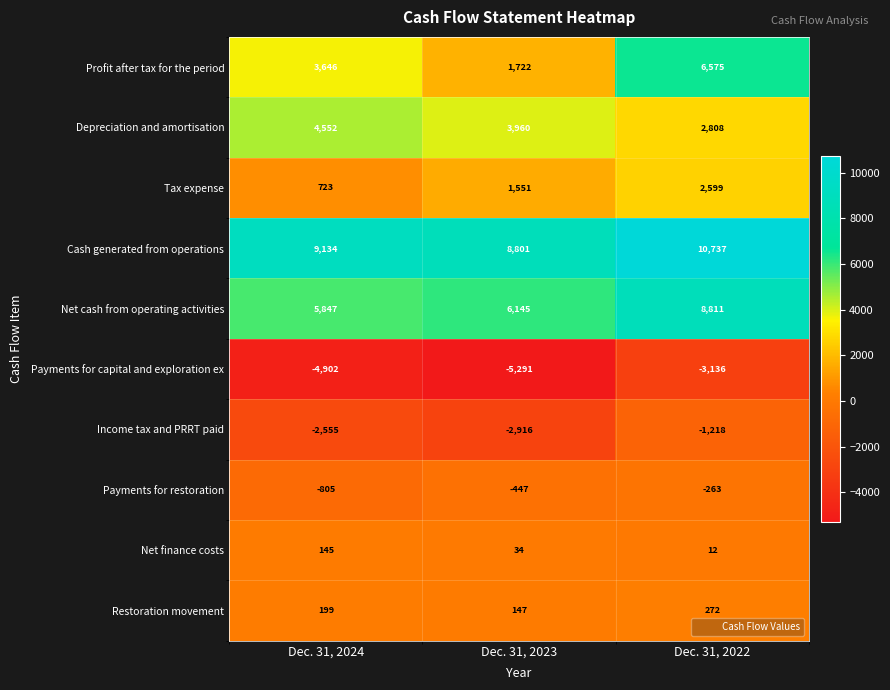

Which category has the lowest value in the Payments for capital and exploration ex series?

Dec. 31, 2023